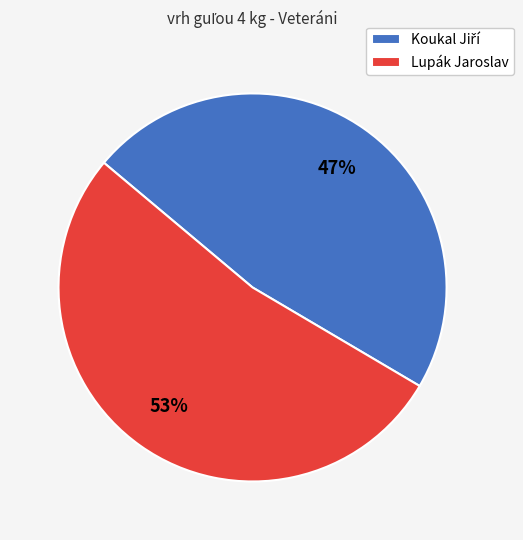

Which slice represents more than half of the pie?

Lupák Jaroslav